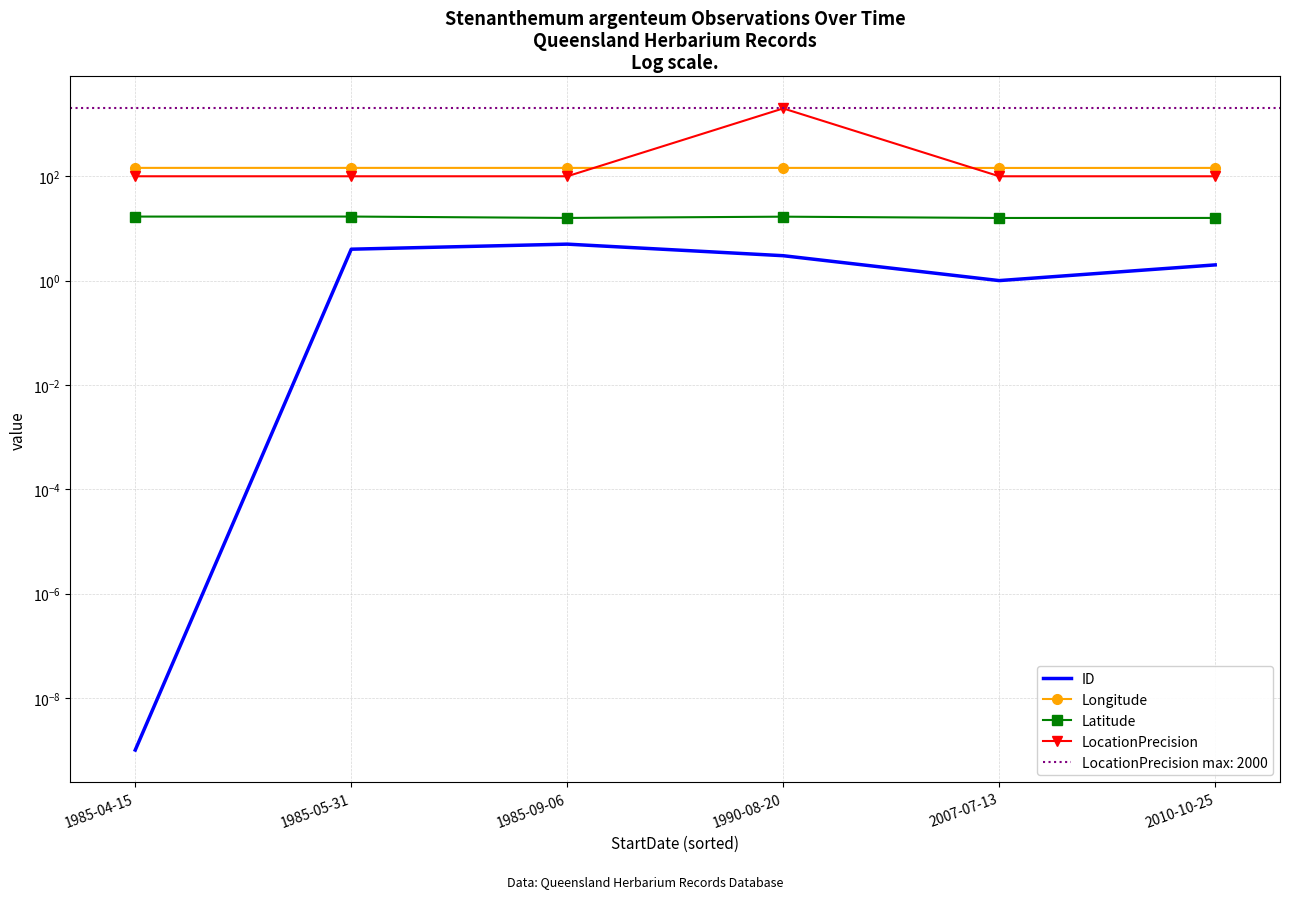

Reading left to right, extract all data points from this chart.

ID: 1985-04-15=0.0	1985-05-31=4.0	1985-09-06=5.0	1990-08-20=3.0	2007-07-13=1.0	2010-10-25=2.0
Longitude: 1985-04-15=144.9	1985-05-31=144.9	1985-09-06=144.7	1990-08-20=144.8	2007-07-13=144.5	2010-10-25=144.7
Latitude: 1985-04-15=16.9	1985-05-31=16.9	1985-09-06=15.9	1990-08-20=16.8	2007-07-13=15.9	2010-10-25=15.9
LocationPrecision: 1985-04-15=100.0	1985-05-31=100.0	1985-09-06=100.0	1990-08-20=2000.0	2007-07-13=100.0	2010-10-25=100.0